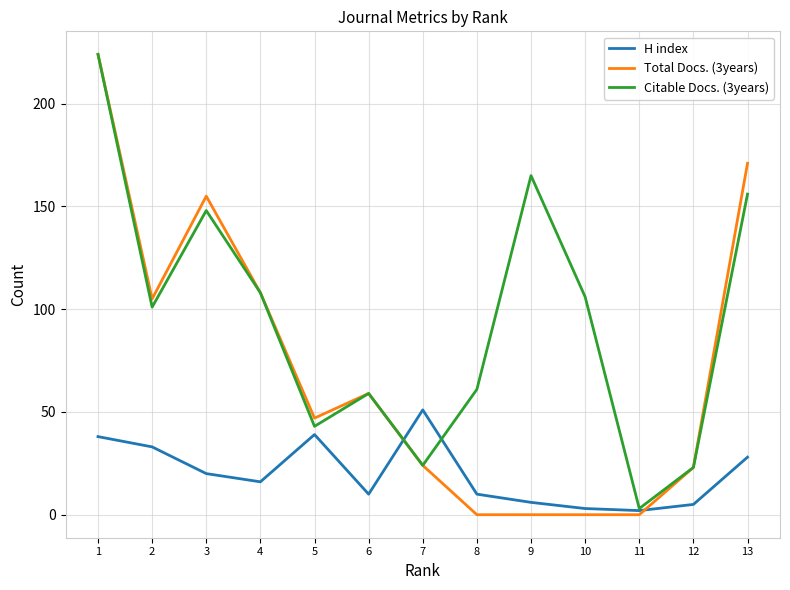

Read the Total Docs. (3years) value at 1.

224